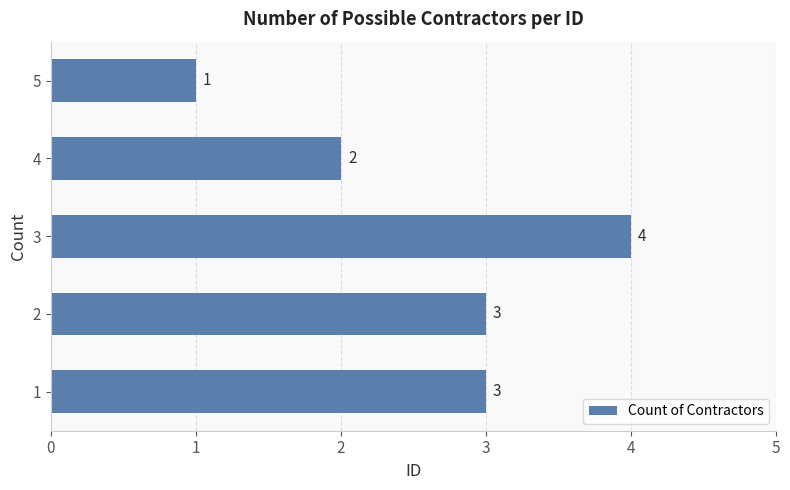

Does the chart contain stacked bars?

No